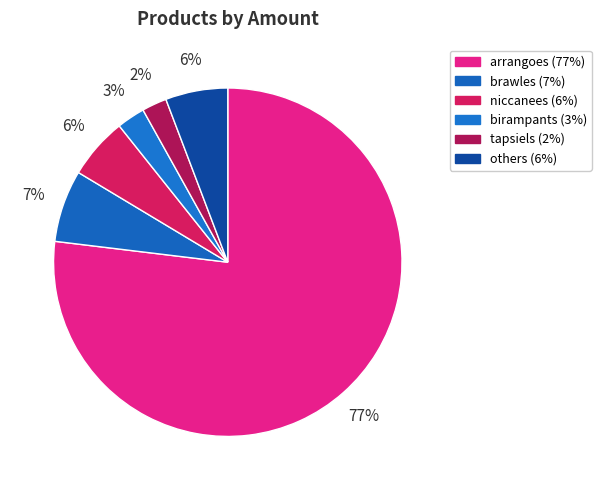

Count the number of slices in the pie.

6